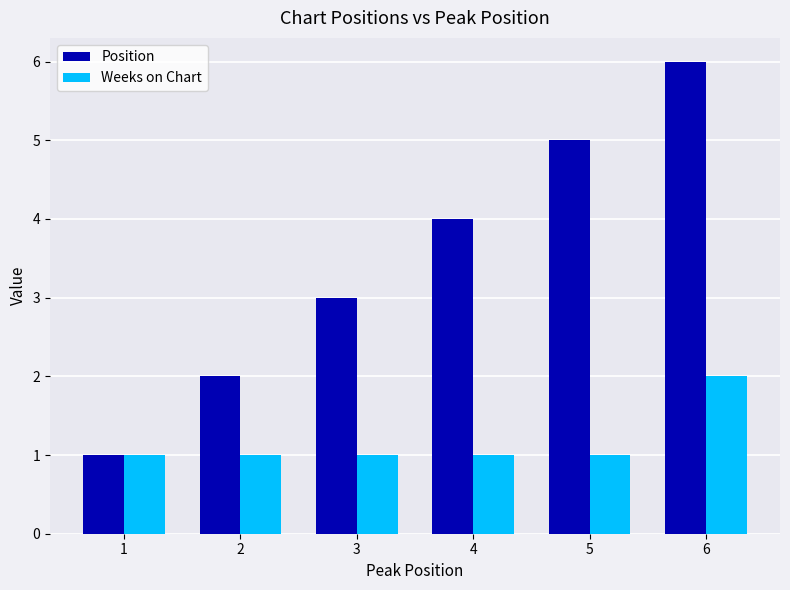

True or false: Position has a value of 9 at 6.

False